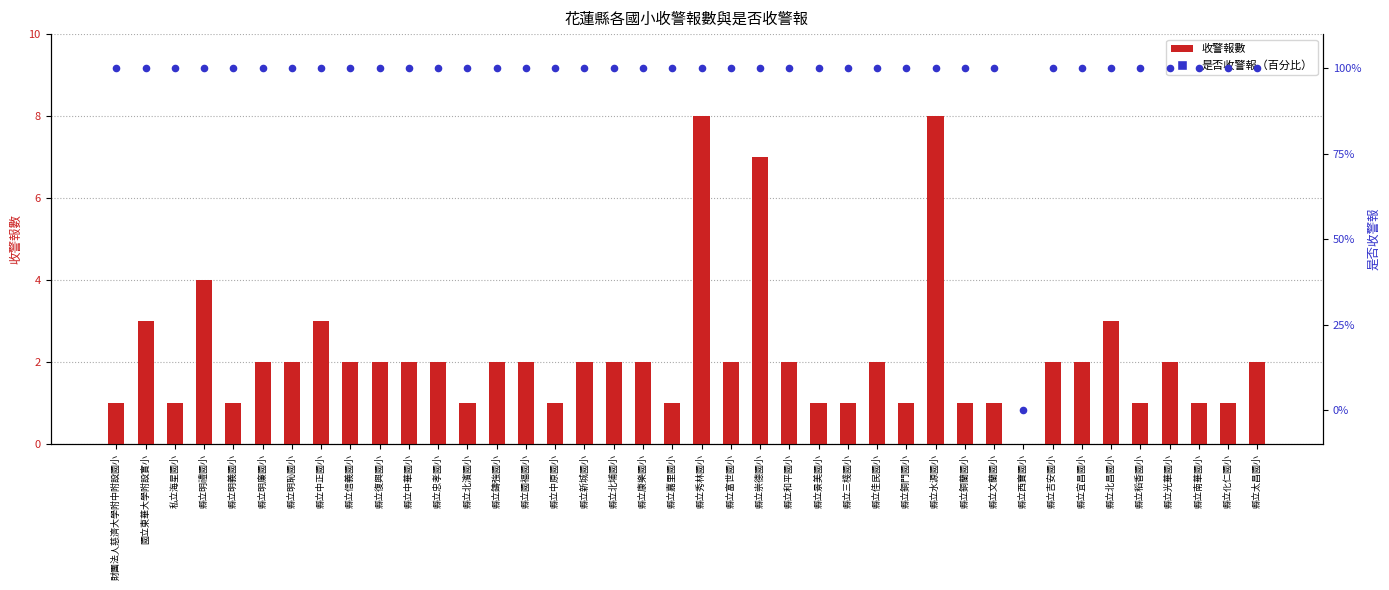

Which series reaches the minimum Y coordinate?

收警報數